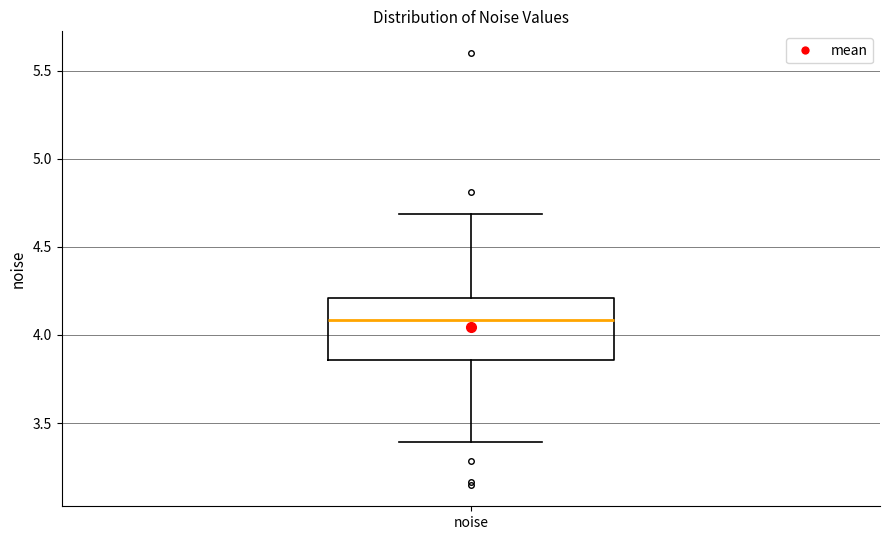

Where does the lower whisker of the box for noise end on the y-axis? The values are not printed on the chart, so give them approximately, as read against the axis.

3.40